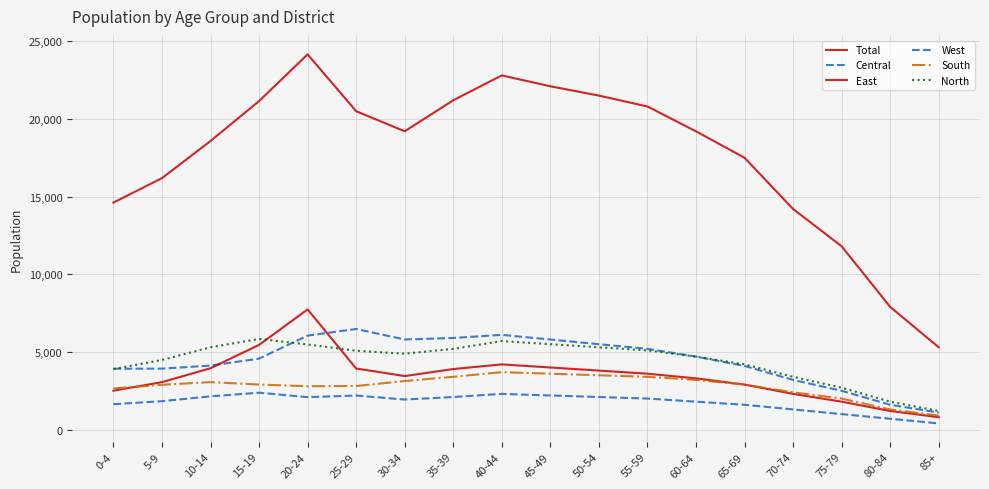

Which category has the highest value across all series?

20-24